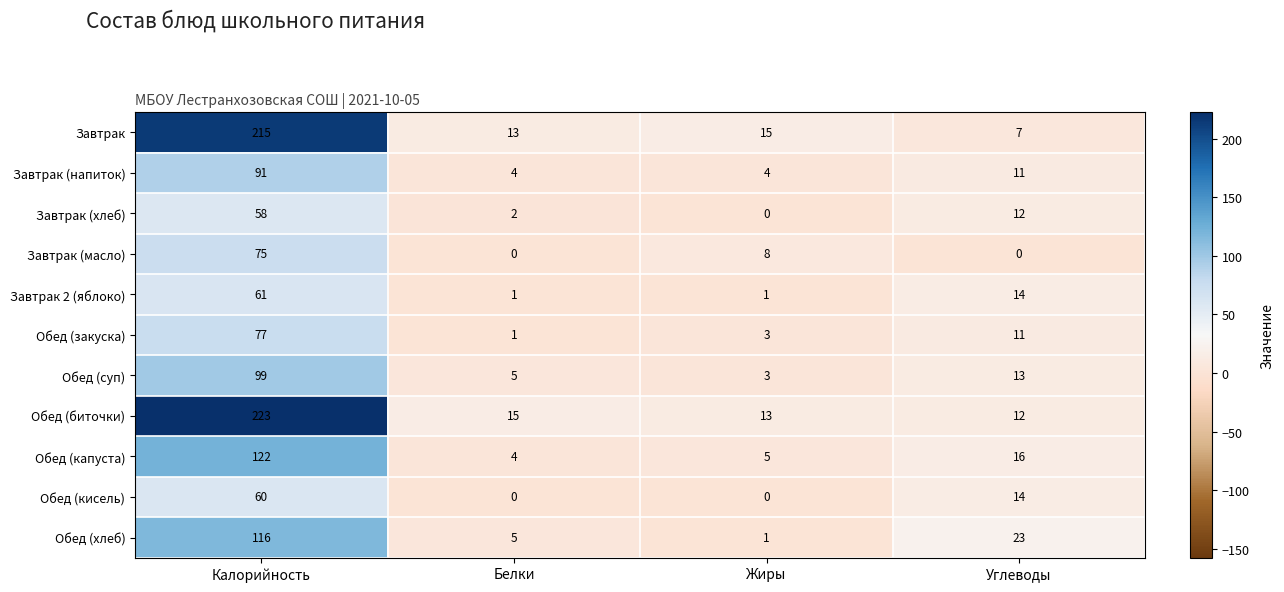

At how many categories does at least one series exceed 80?

1